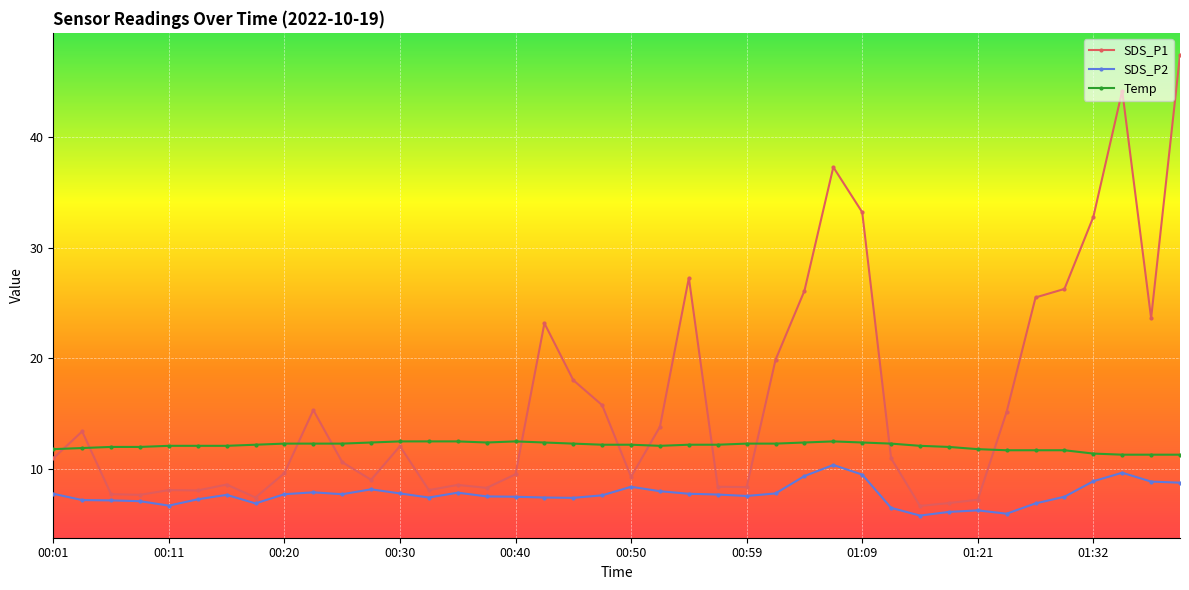

List the series in order of their peak value, lowest first.

SDS_P2, Temp, SDS_P1